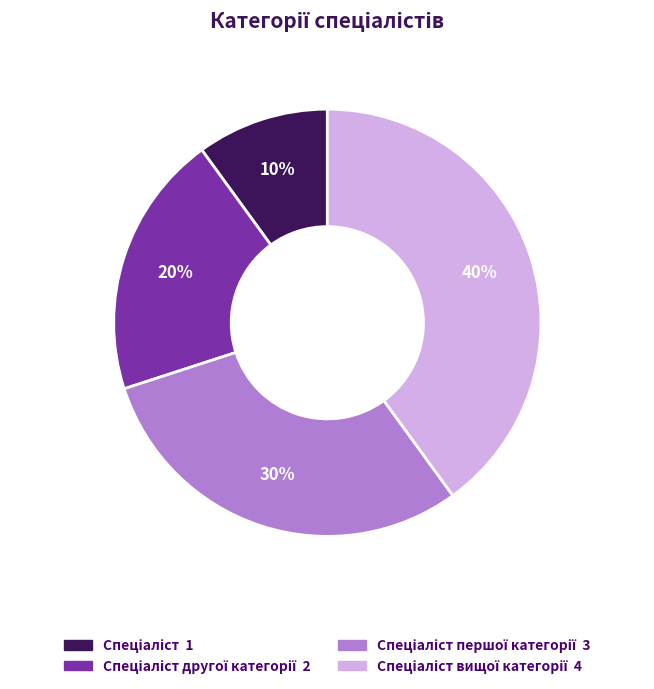

To the nearest percent, what is the average slice percentage?

25%